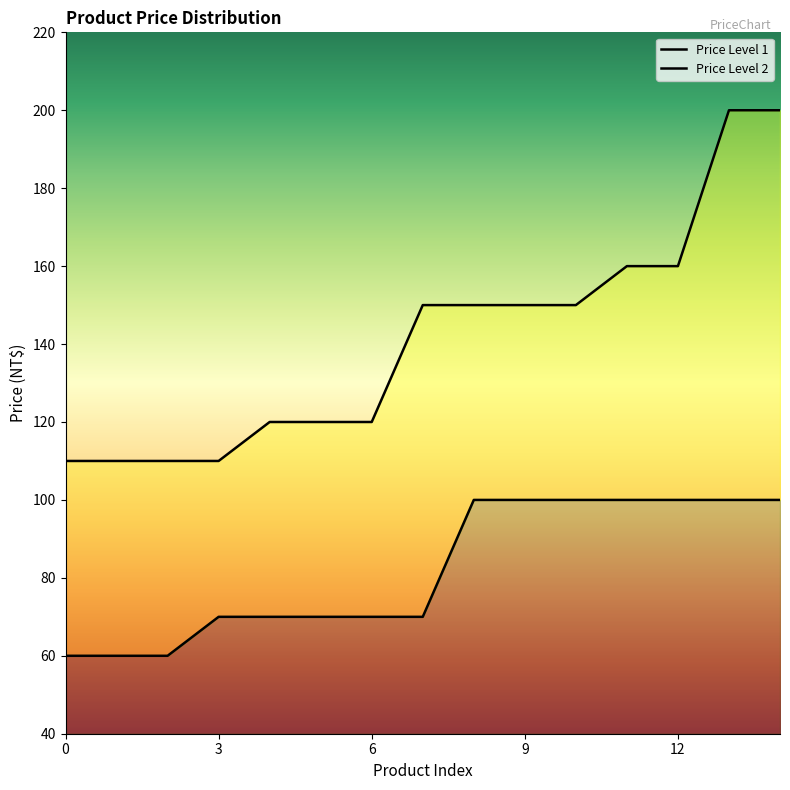

The value of Price Level 2 at 70 is 46. True or false?

False